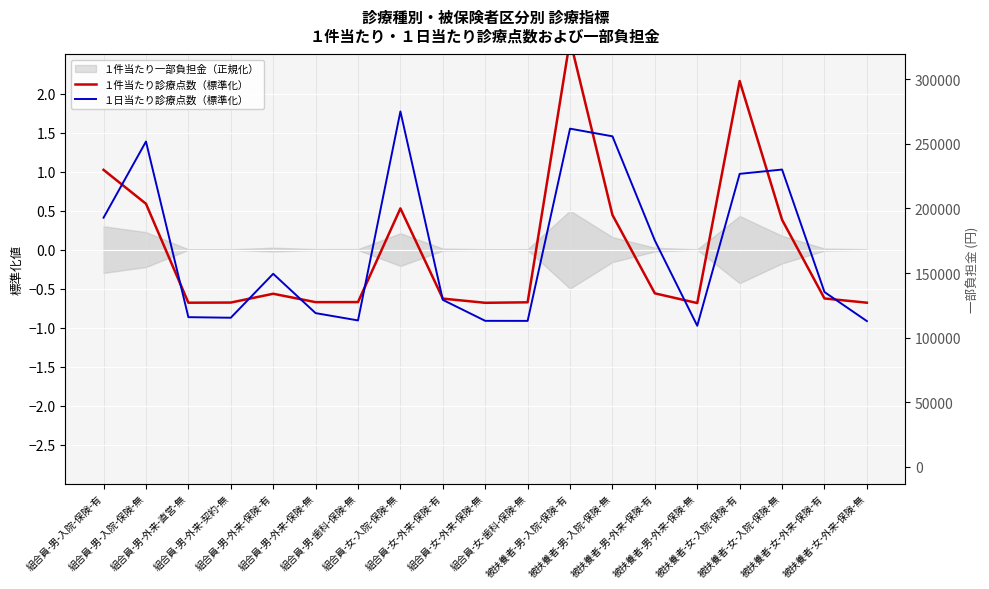

Where is １日当たり診療点数（標準化） nearest to the value 0?

被扶養者-男-外来-保険-有